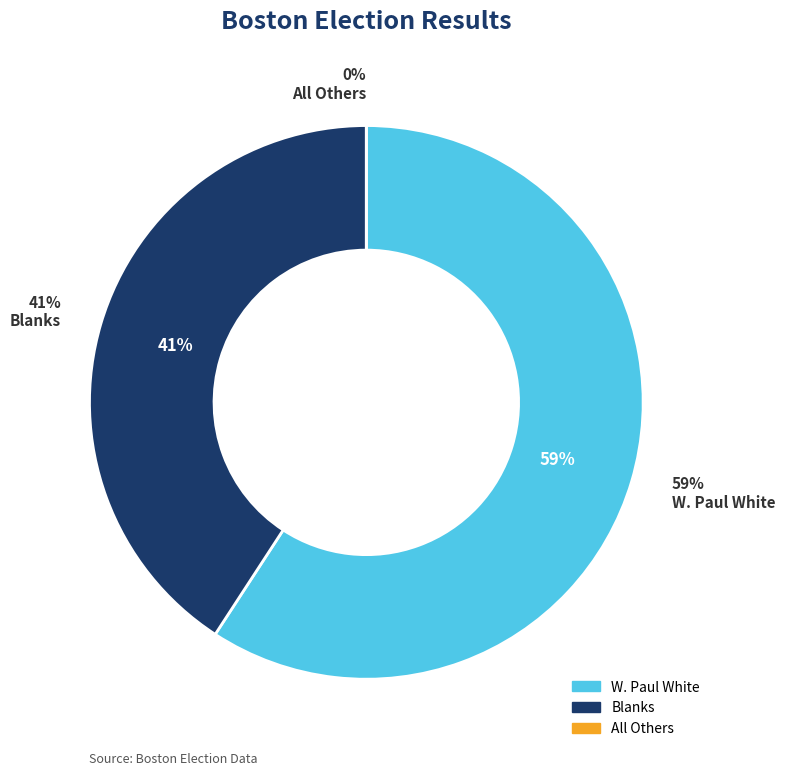

To the nearest percent, what is the average slice percentage?

33%